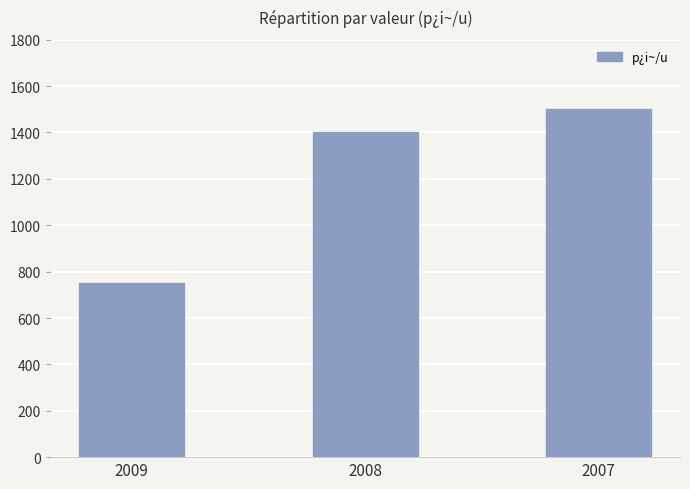

What is the change in value from 2009 to 2007?

+750